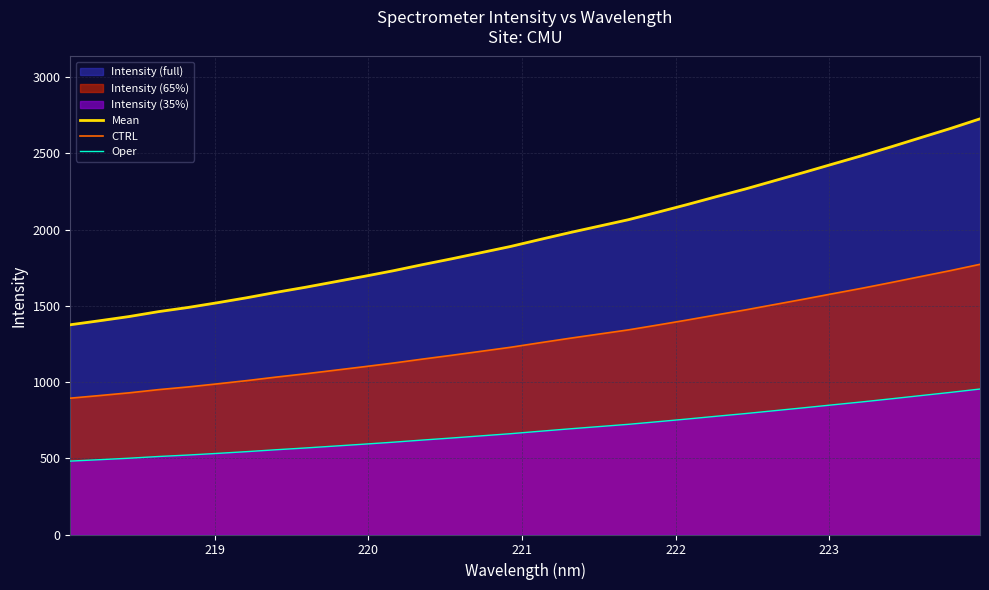

True or false: CTRL and Oper intersect in this chart.

False